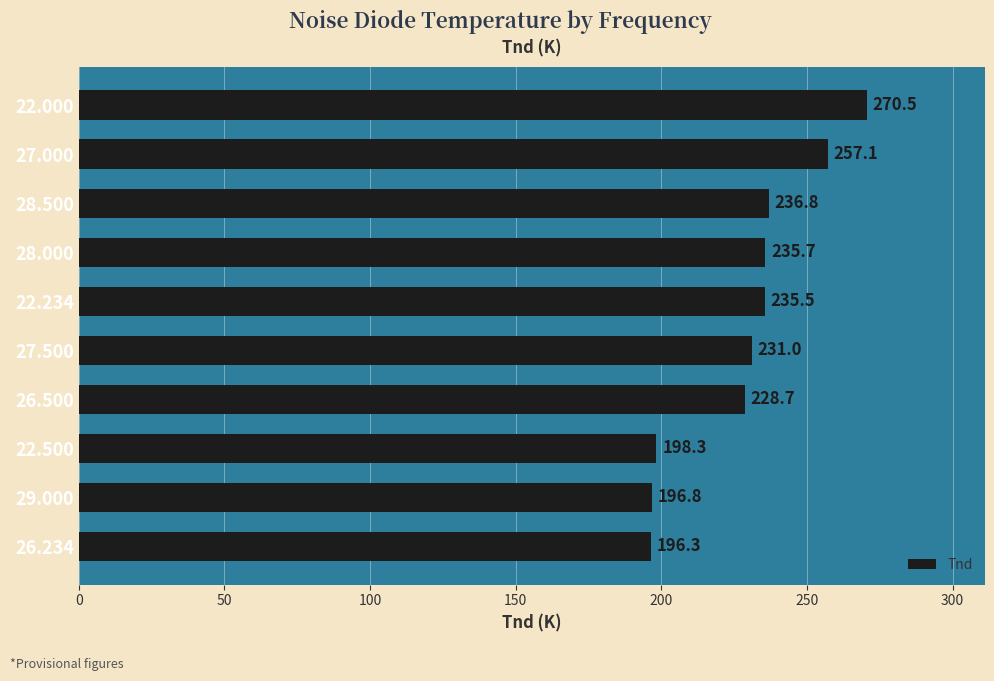

List the labels in order of value, largest first.

22.000, 27.000, 28.500, 28.000, 22.234, 27.500, 26.500, 22.500, 29.000, 26.234